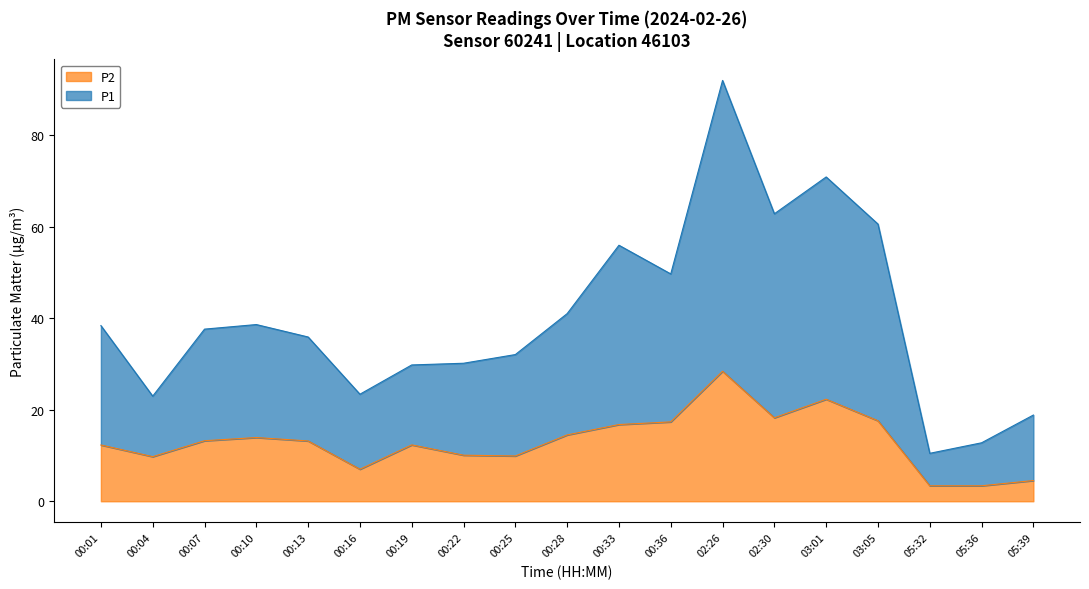

Does the chart display data point markers on the line(s)?

No